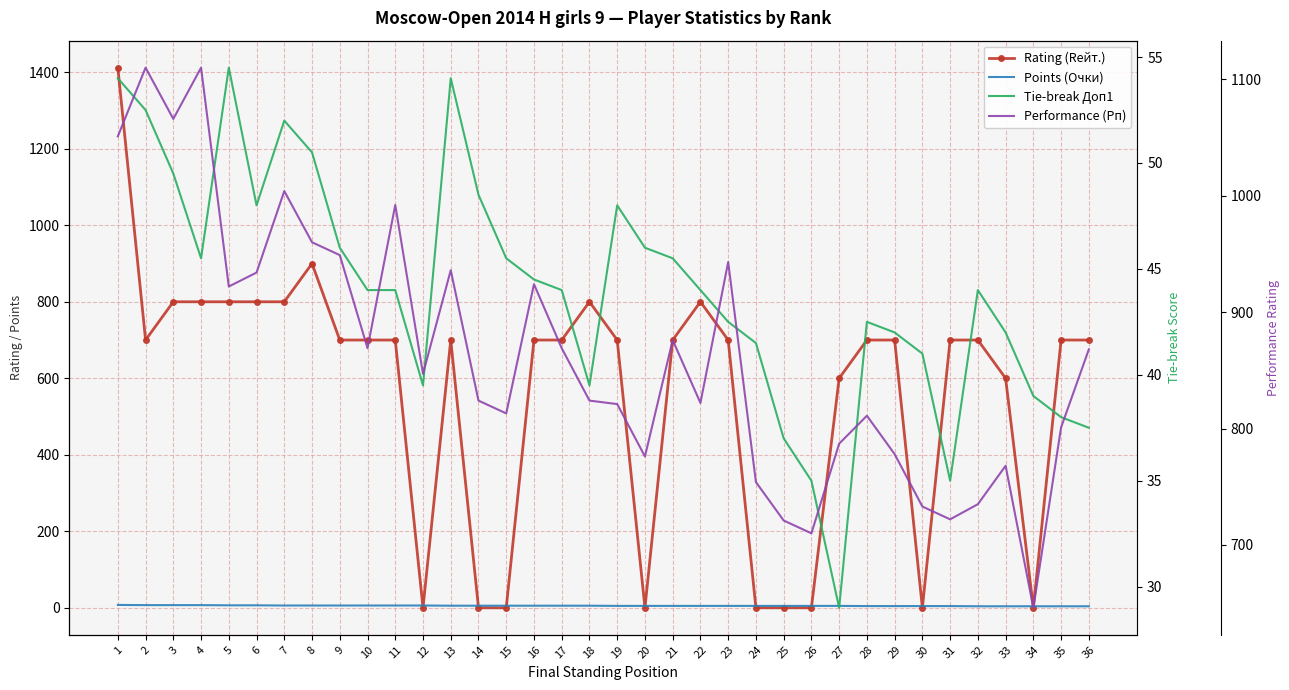

At which category does the chart reach its minimum across all series?

12